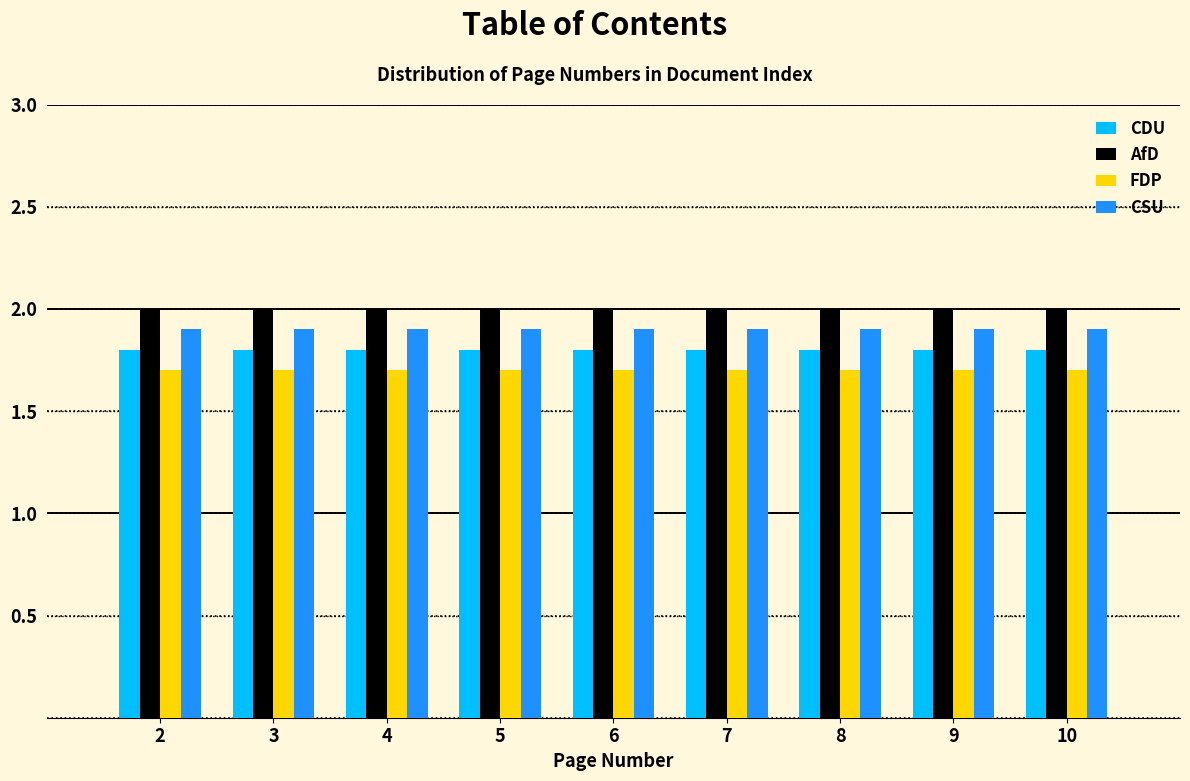

What is the average value of the CSU series?

1.9